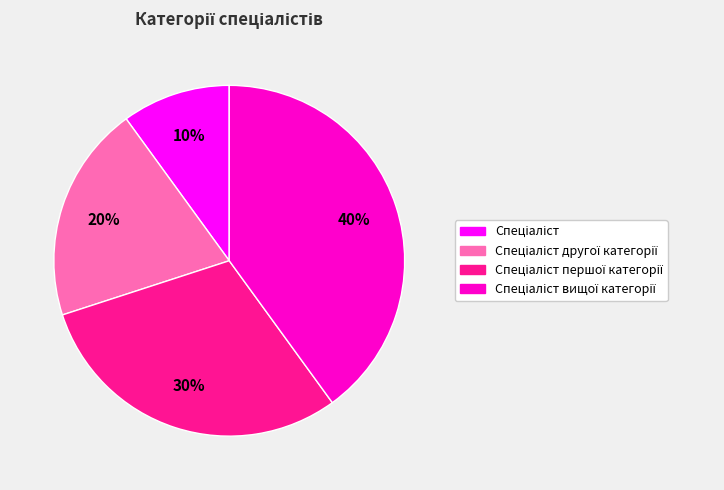

To the nearest percent, what is the difference between the largest and smallest slice percentages?

30%